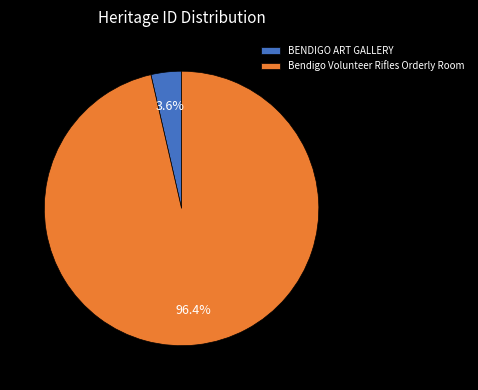

To the nearest percent, what is the combined percentage of BENDIGO ART GALLERY and Bendigo Volunteer Rifles Orderly Room?

100%